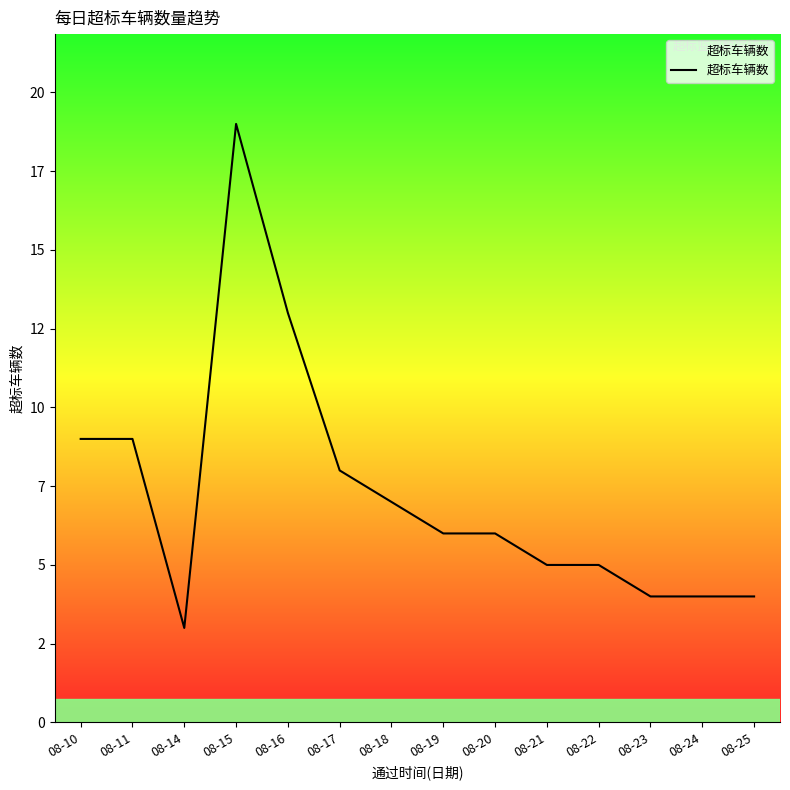

What is the change in value from 08-17 to 08-23?

-4